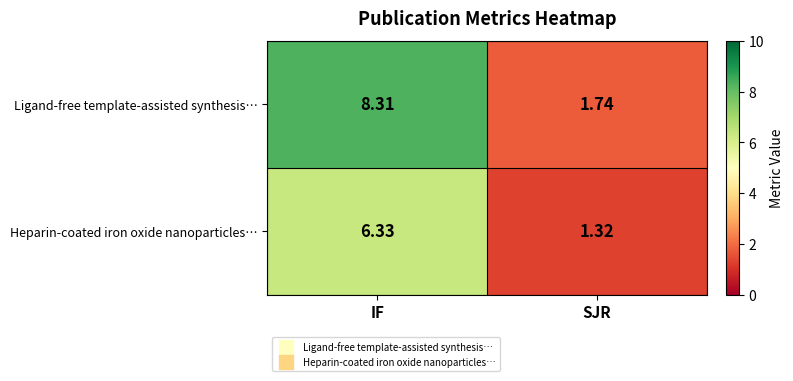

Which series has the largest total across all categories?

Ligand-free template-assisted synthesis…